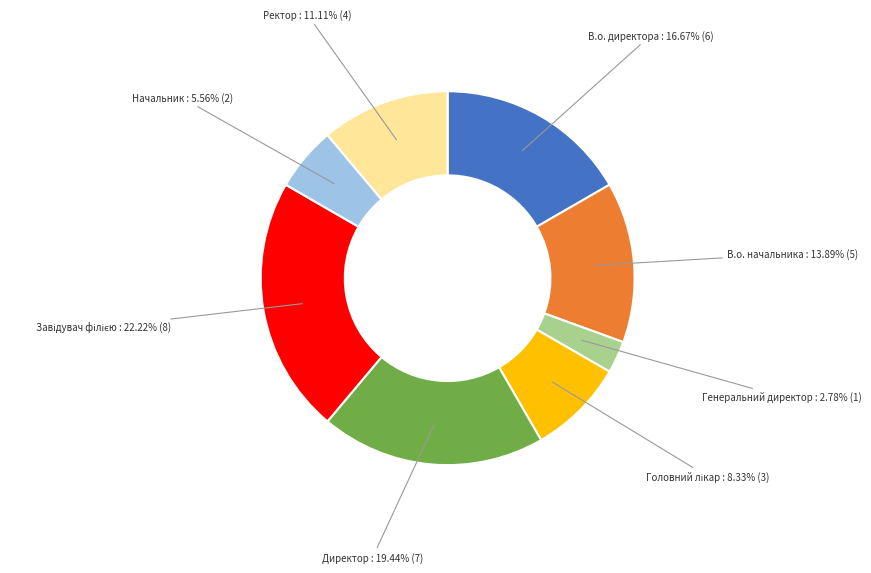

What percentage is NOT represented by Ректор?

88.9%